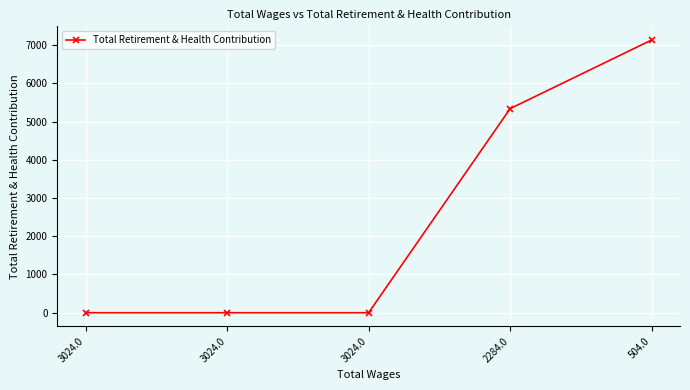

What is the difference between the second highest and minimum values?

5338